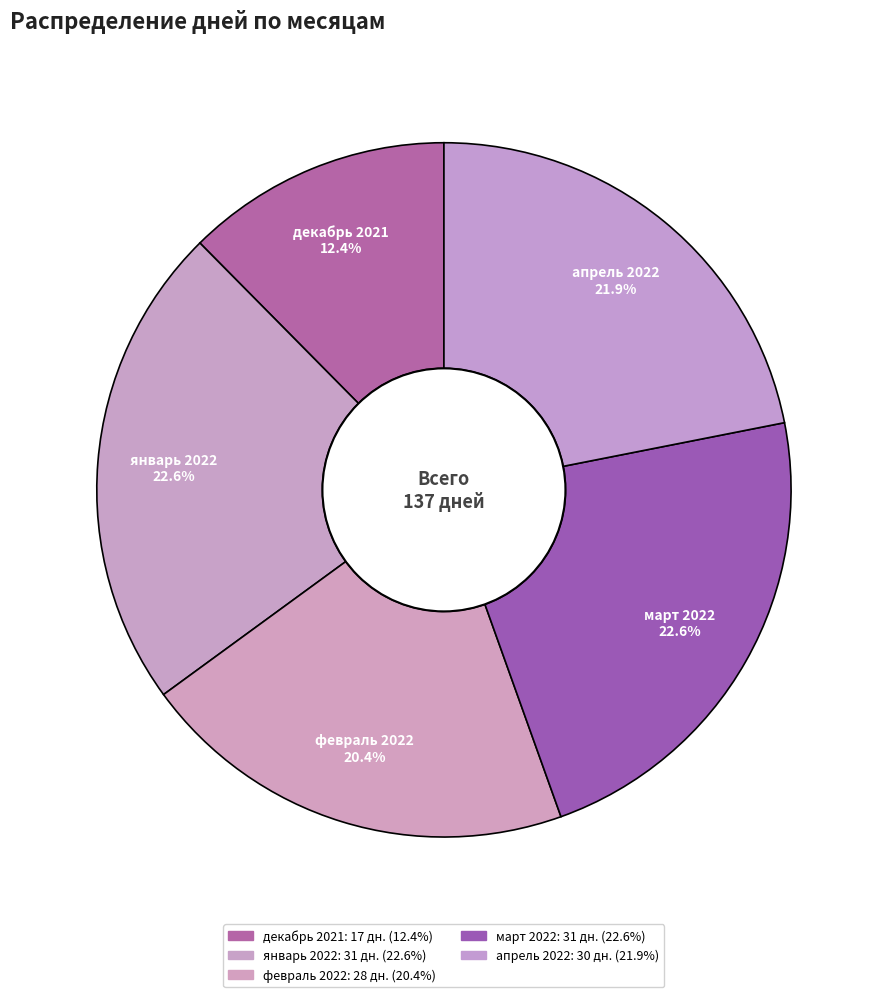

What percentage is NOT represented by март 2022?

77.4%